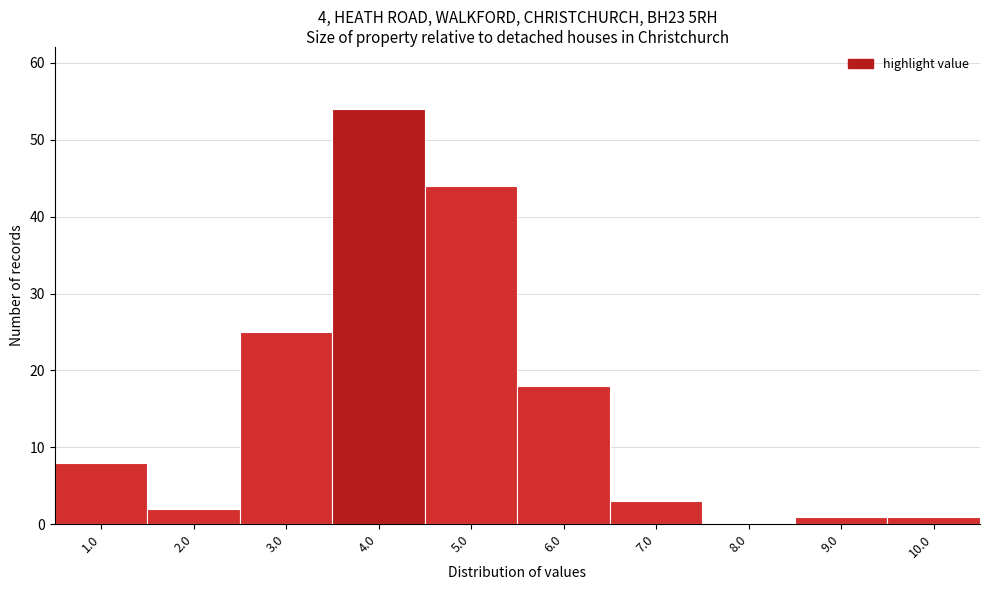

Reading left to right, what are all the values shown in this chart?

1.0=8	2.0=2	3.0=25	4.0=54	5.0=44	6.0=18	7.0=3	8.0=0	9.0=1	10.0=1